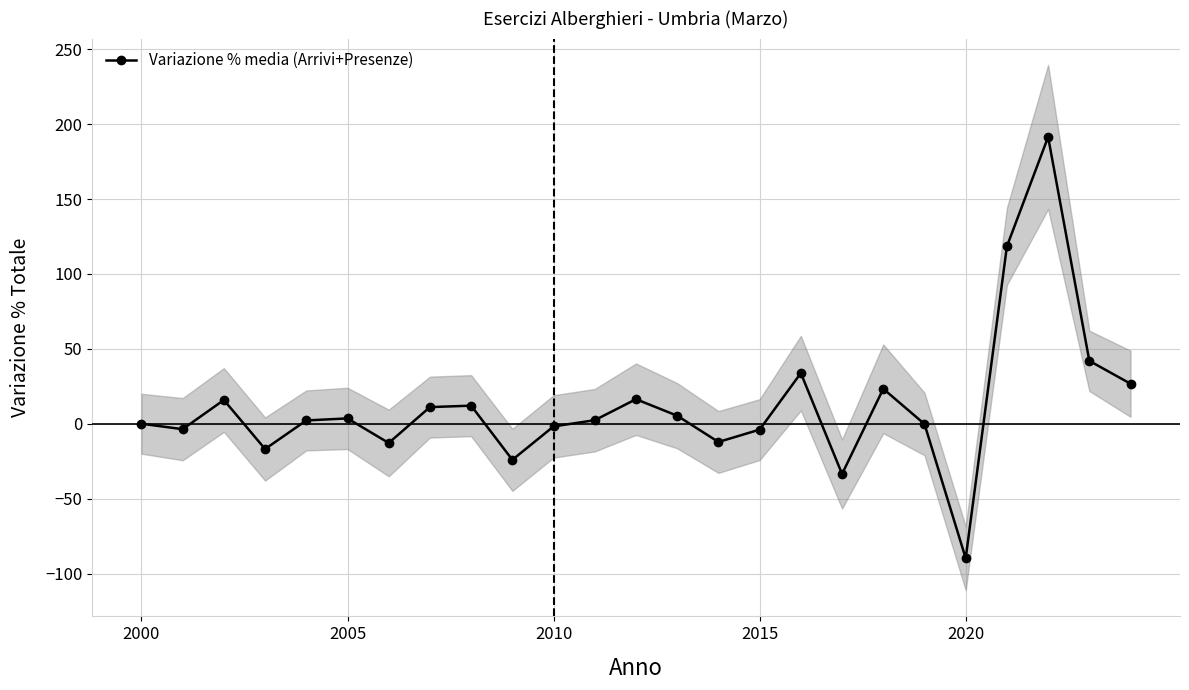

What is the maximum value for Variazione % media (Arrivi+Presenze)?

191.4